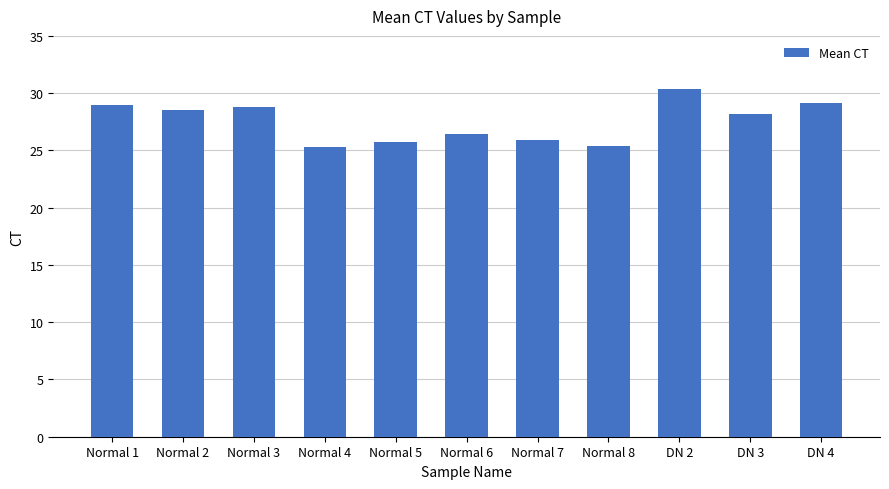

What position from the right is Normal 5?

7